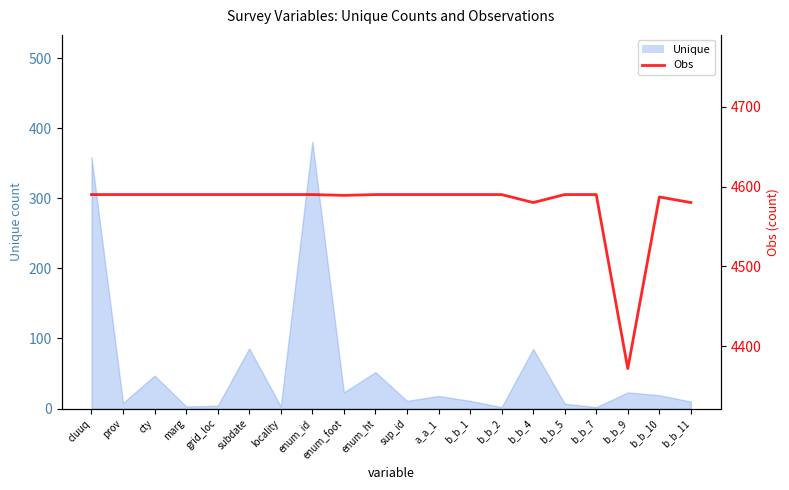

True or false: the data shows 4590 at cluuq.

True